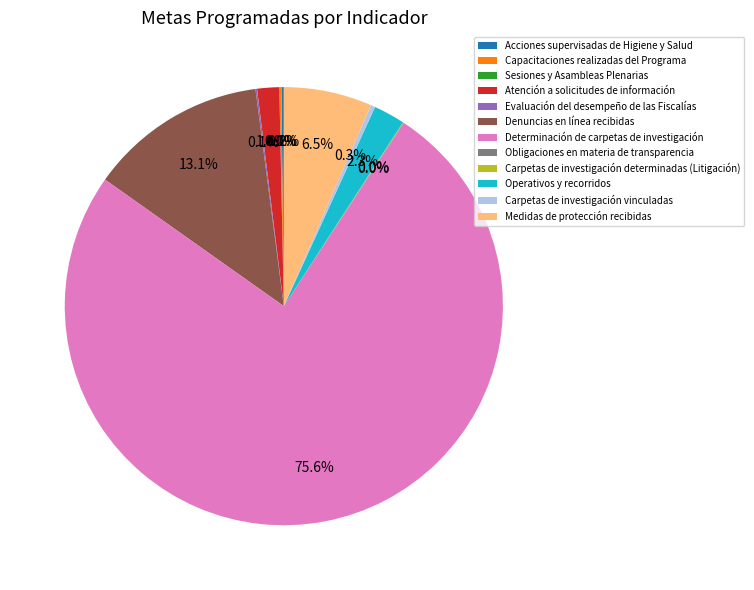

Does any single category account for the majority?

Yes